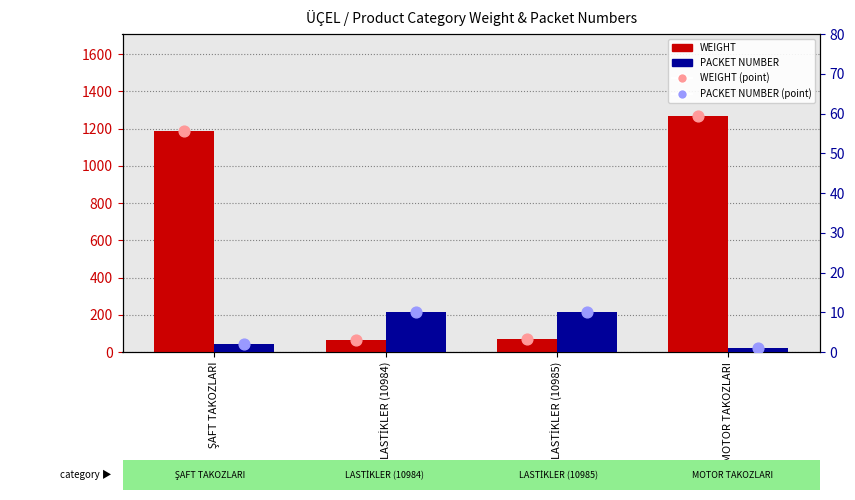

At how many categories does at least one series exceed 570?

2